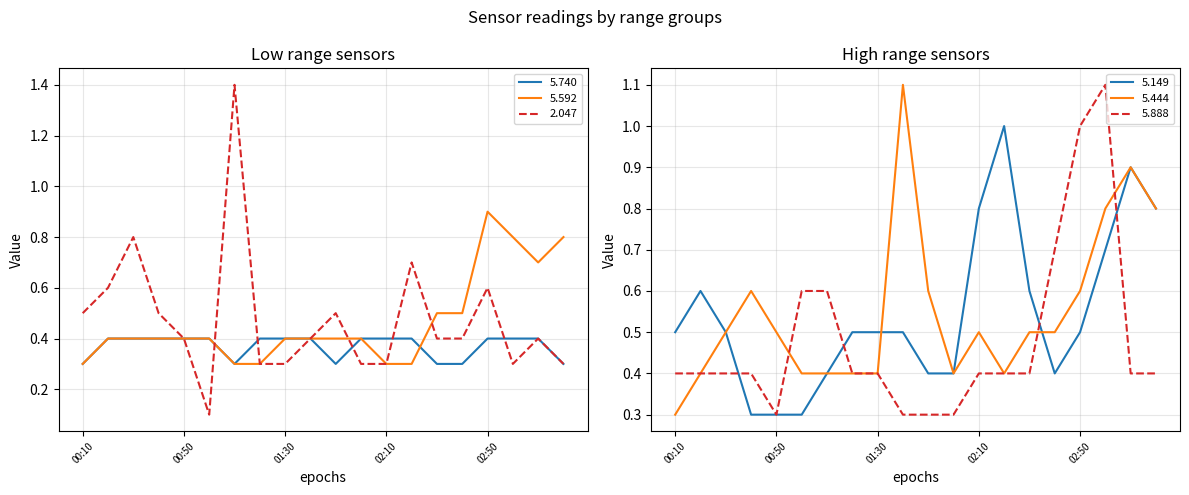

What is the label of the 10th point from the right?

2015/12/09 01:50